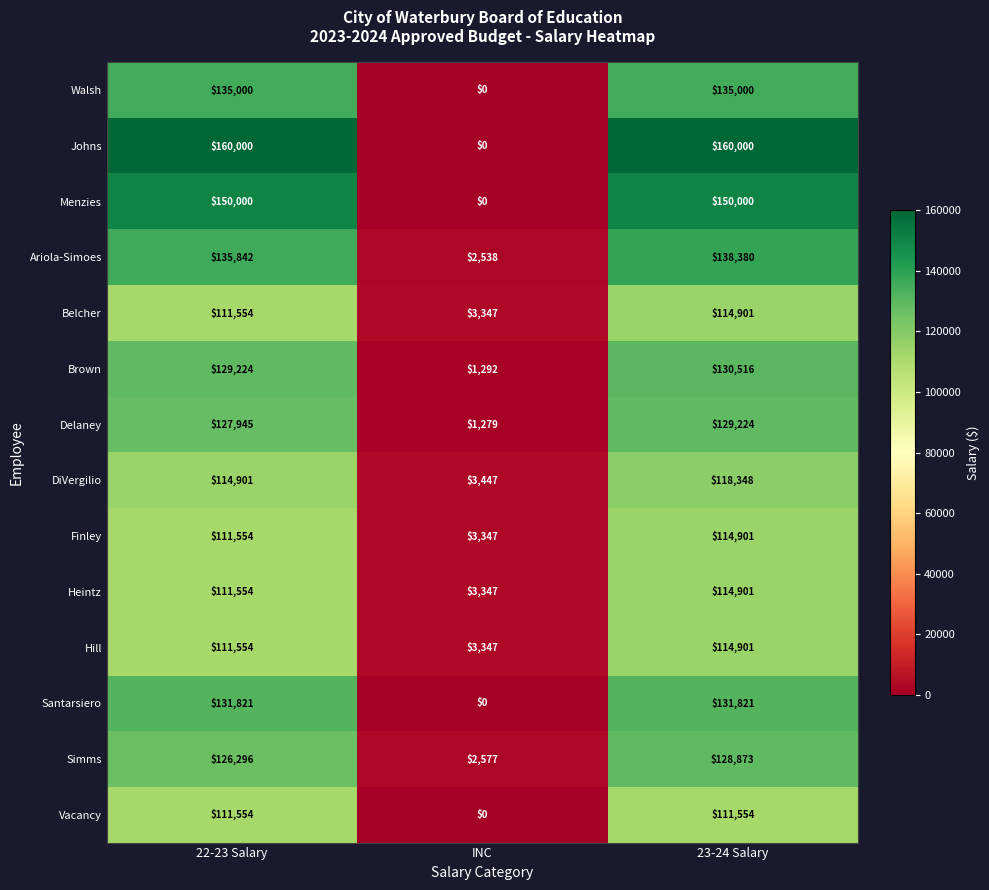

At which category is the sum across all series the highest?

23-24 Salary